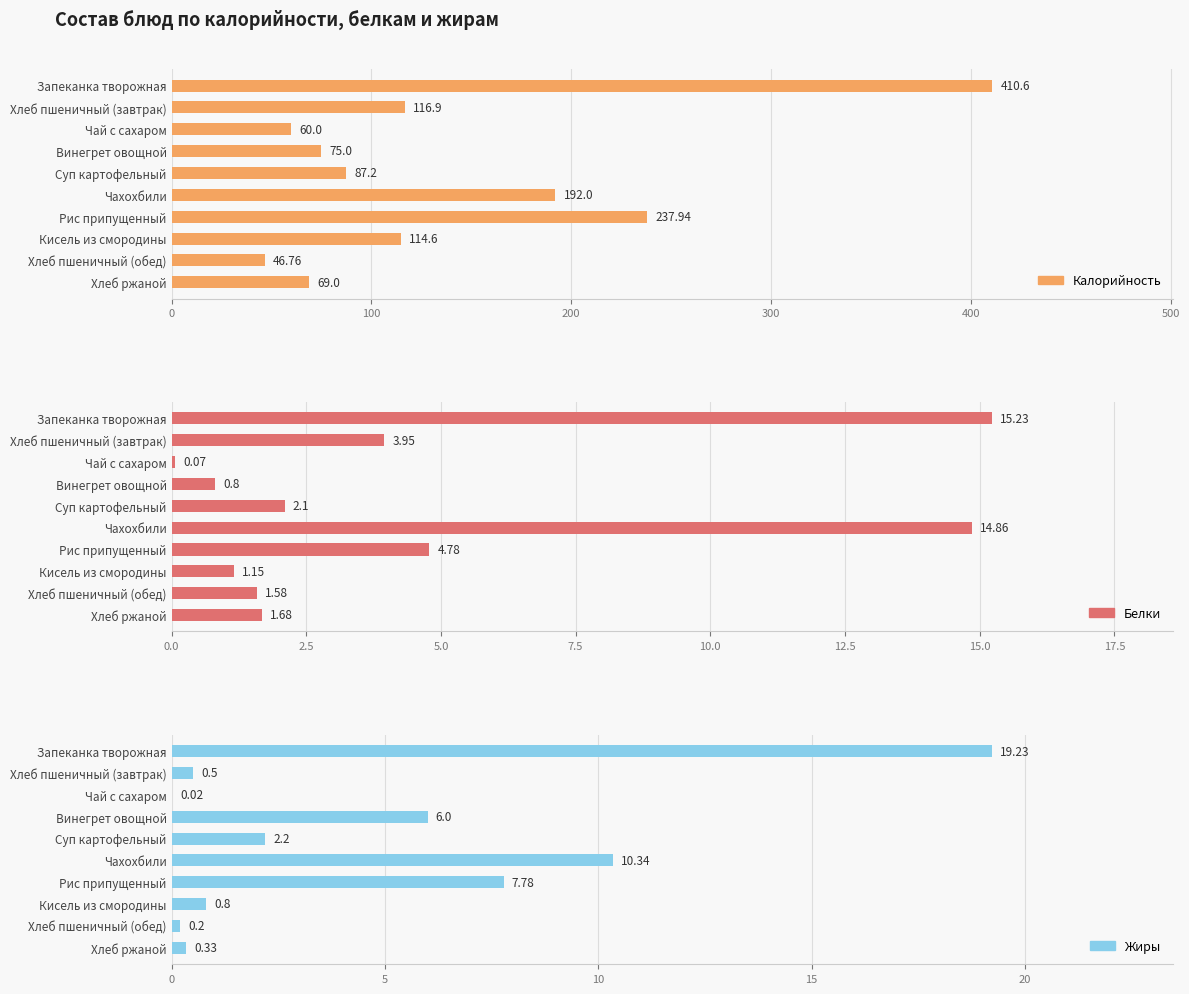

What is the highest value of the Белки series?

15.2